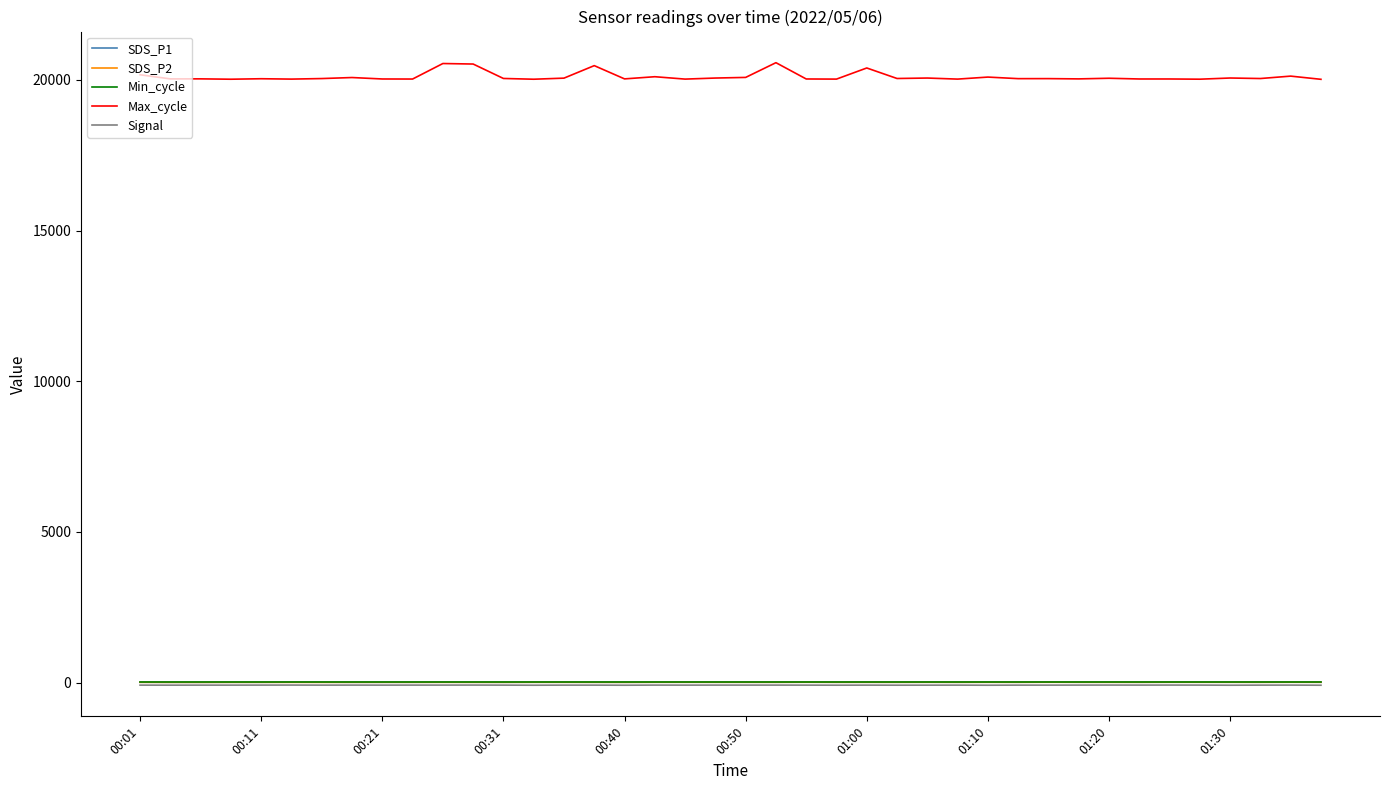

How many series are shown in this chart?

5